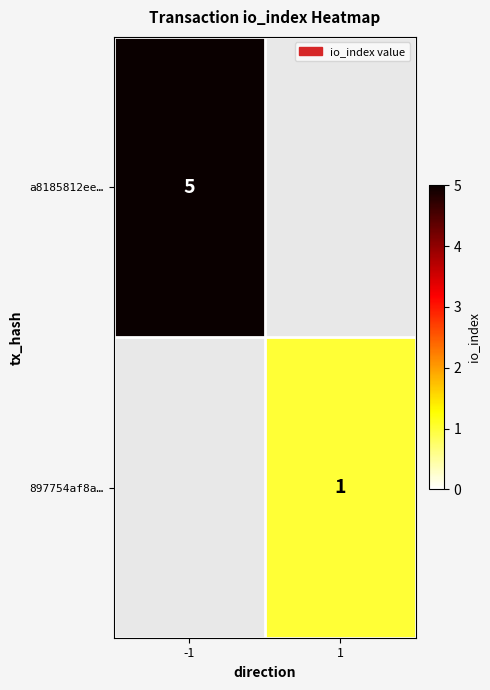

The value of a8185812ee… at -1 is 5. True or false?

True